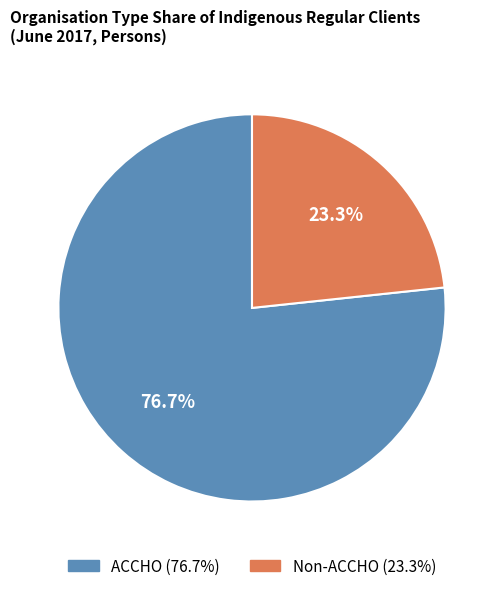

Is there any slice that represents more than half of the pie?

Yes